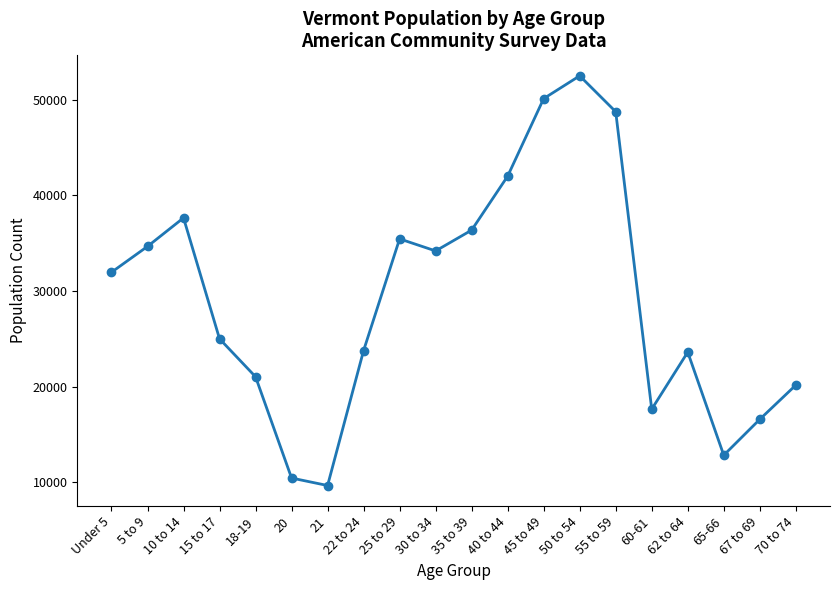

How many points are higher than both their immediate neighbors (excluding endpoints)?

4